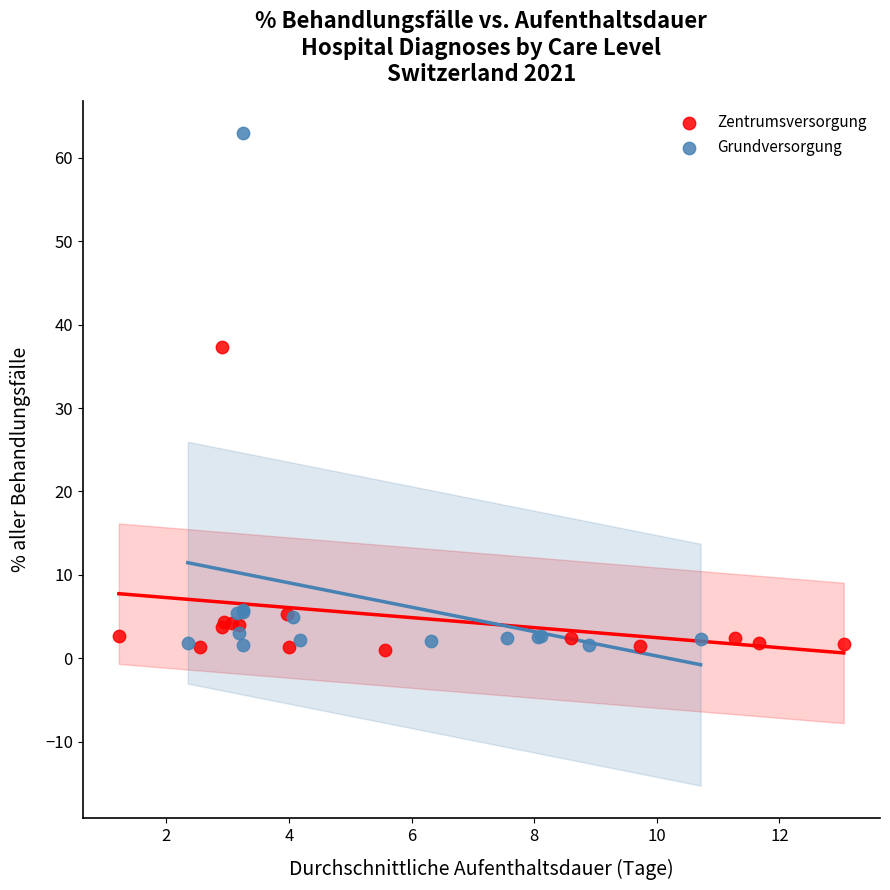

Which series reaches the maximum Y coordinate?

Grundversorgung